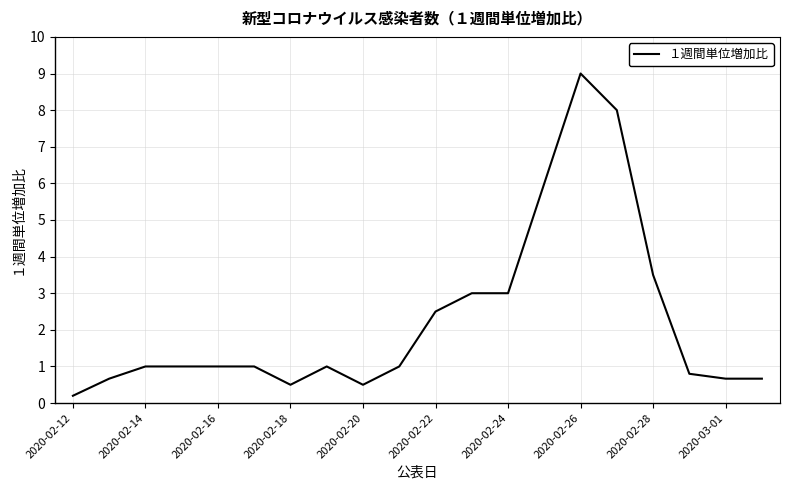

What is the greatest value displayed?

9.0